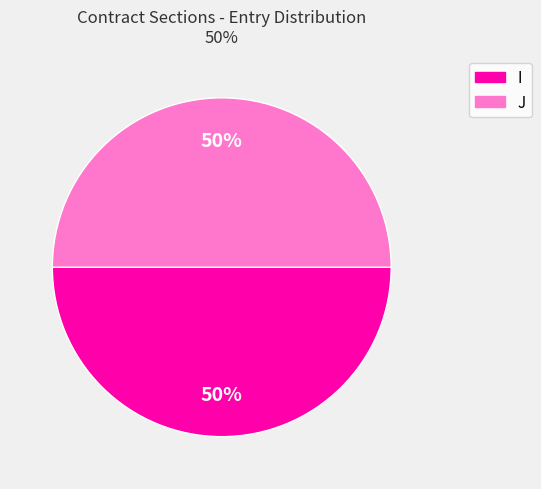

To the nearest percent, what is the average slice percentage?

50%